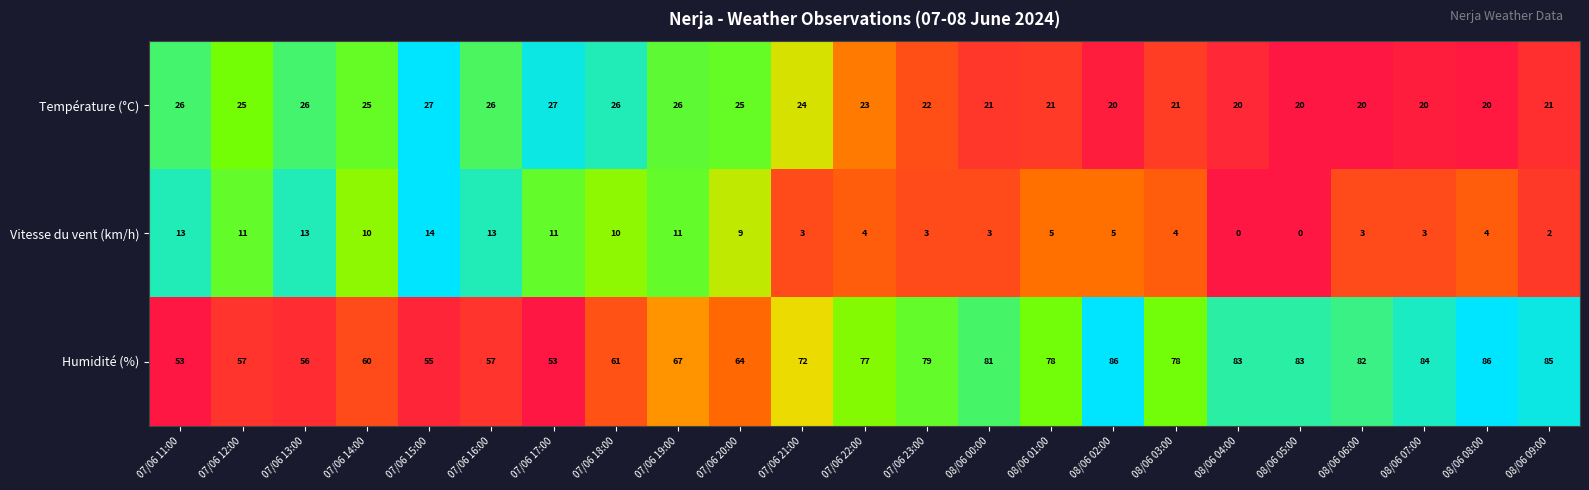

How many data points in Humidité (%) are less than 77?

11